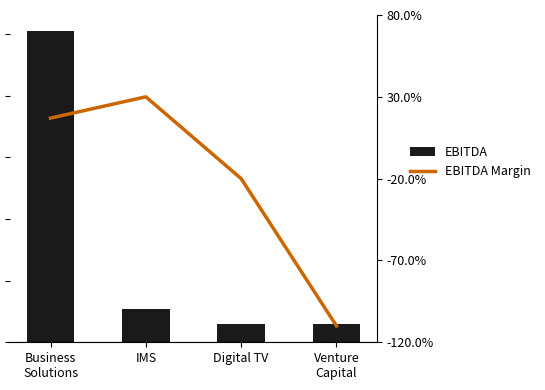

At which category is the sum across all series the highest?

Business
Solutions